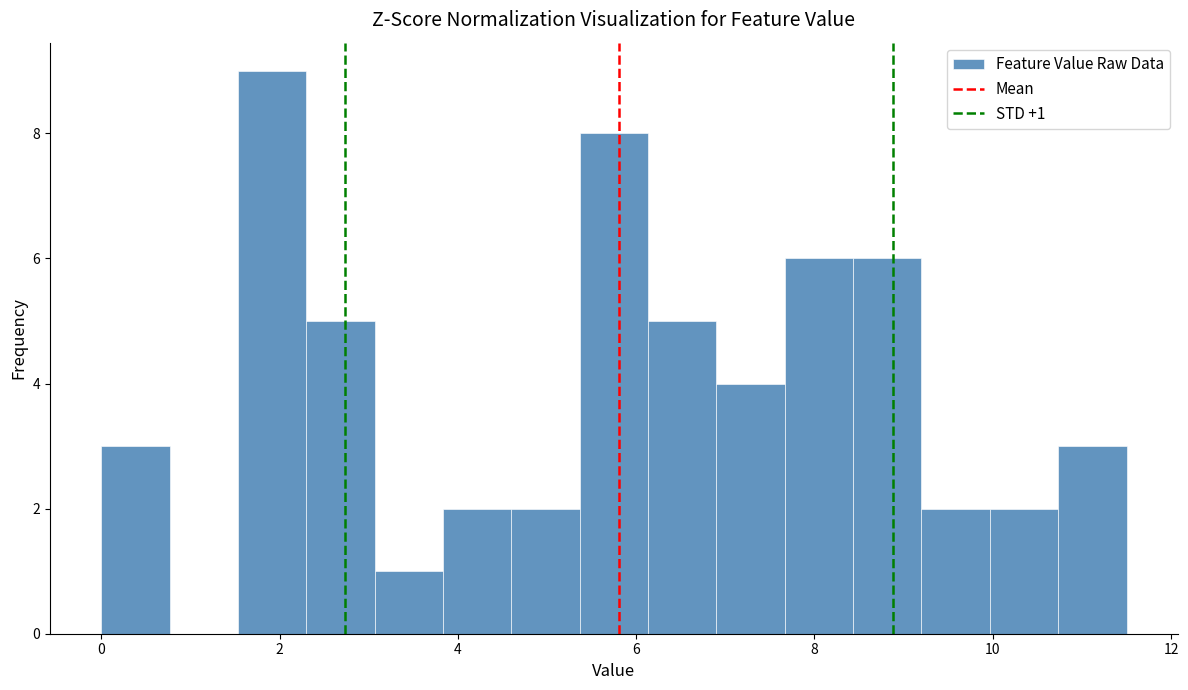

Read against the x-axis, roughly where is the centre of the tallest bar?

2.0